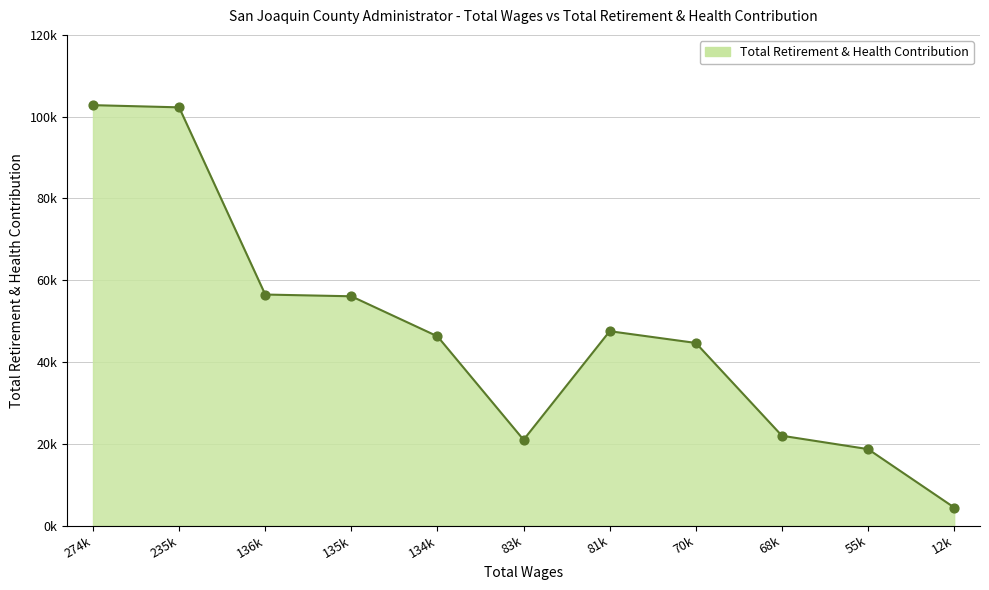

Does the chart have visible grid lines?

Yes